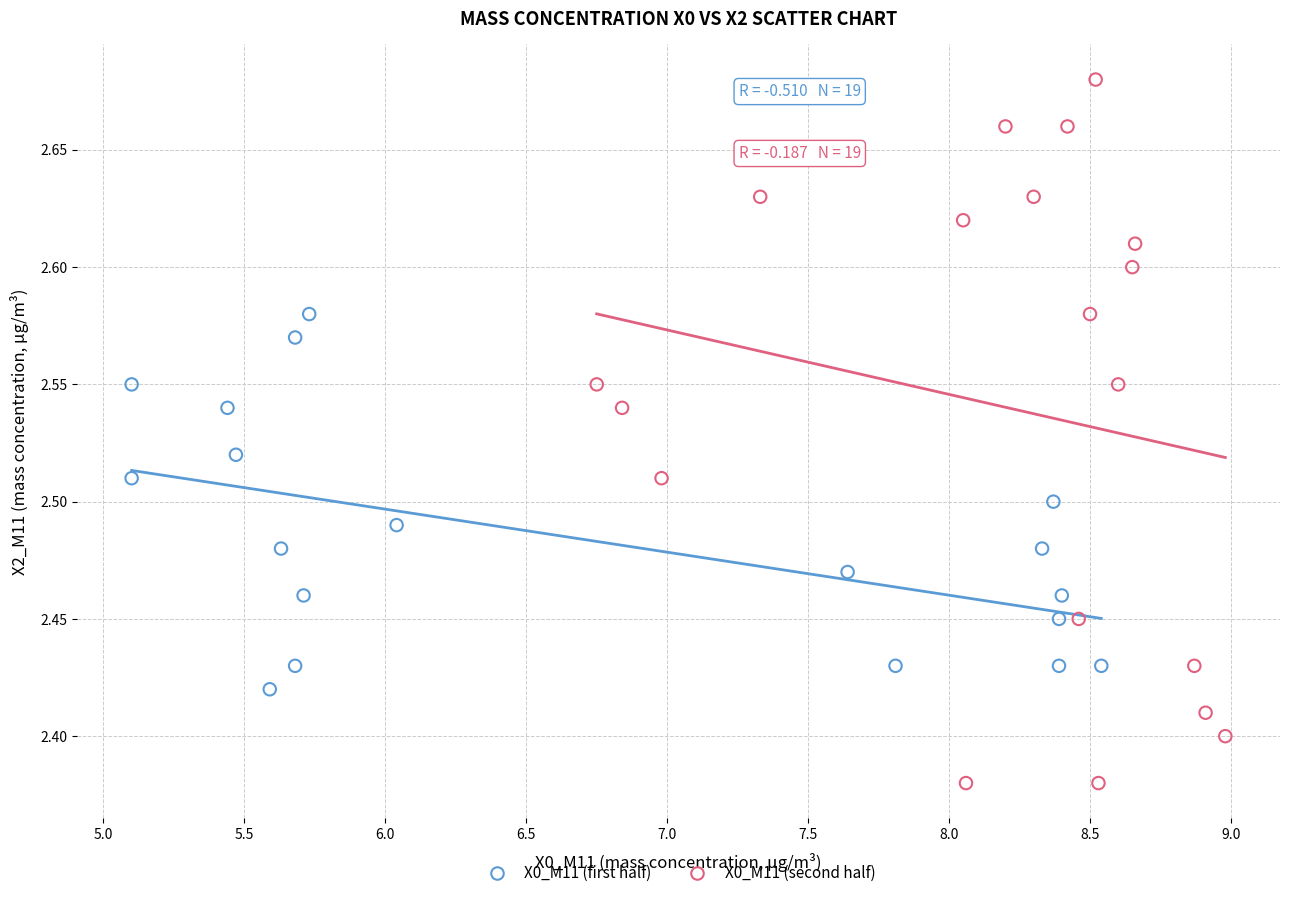

Which series has the largest Y range (max minus min)?

X0_M11 (second half)